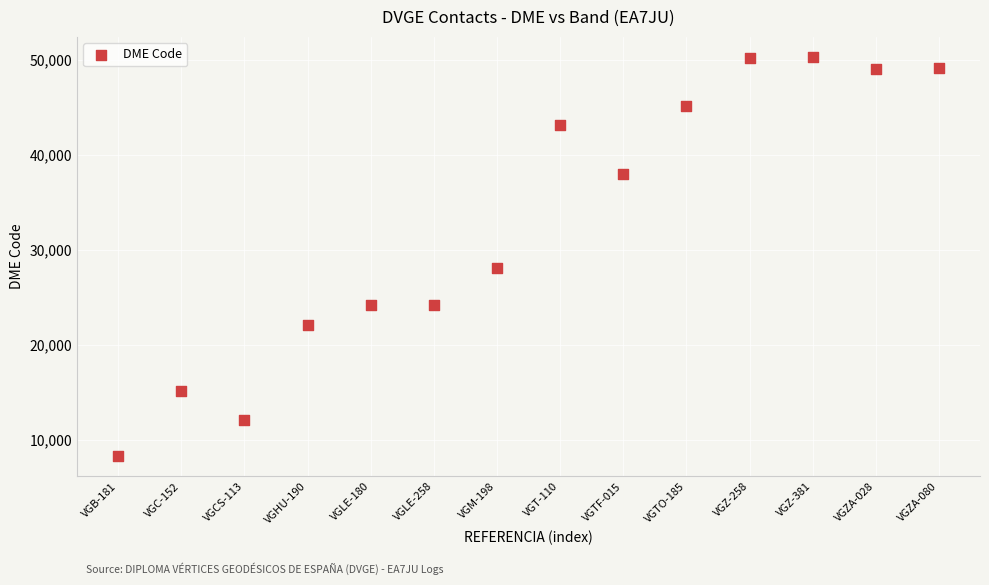

What is the range of Y values (max minus min)?

42019